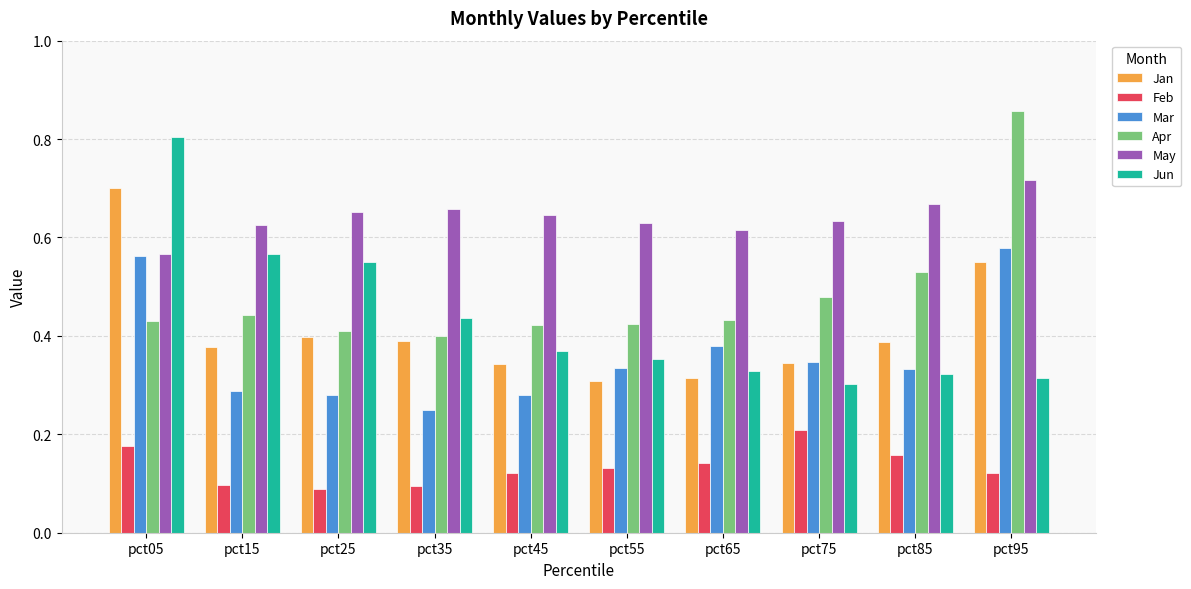

What is the maximum value for Jun?

0.8